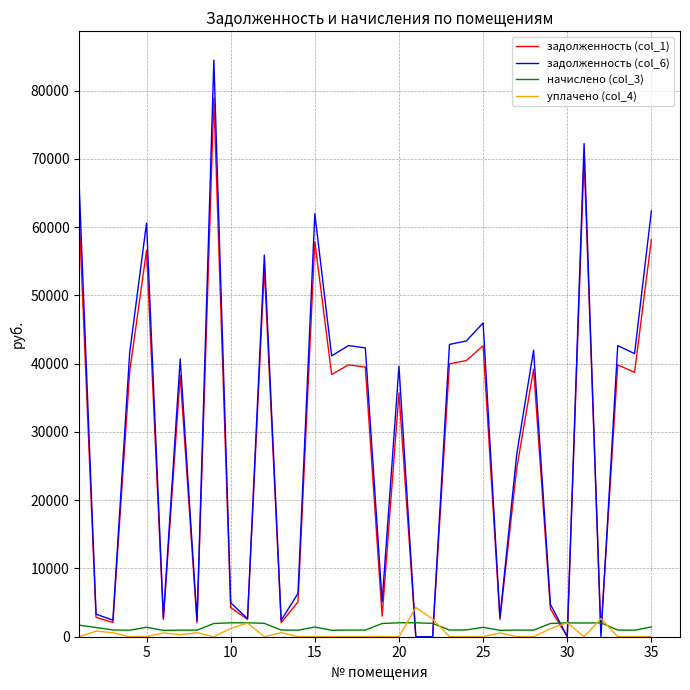

Which series has the widest spread of values?

задолженность (col_6)